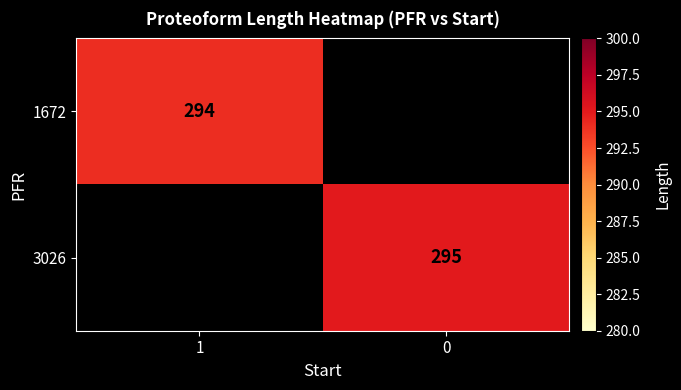

True or false: 1672 has a value of 178 at 1.

False